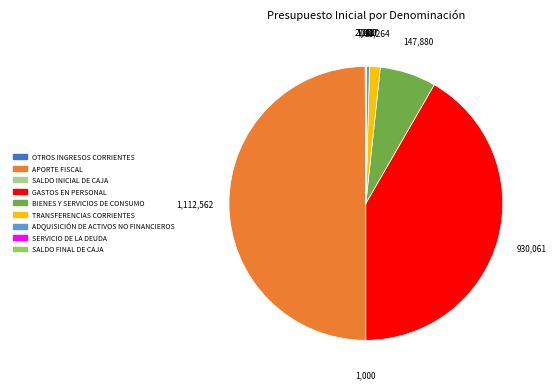

Do GASTOS EN PERSONAL and ADQUISICIÓN DE ACTIVOS NO FINANCIEROS together represent more than half of the pie?

No